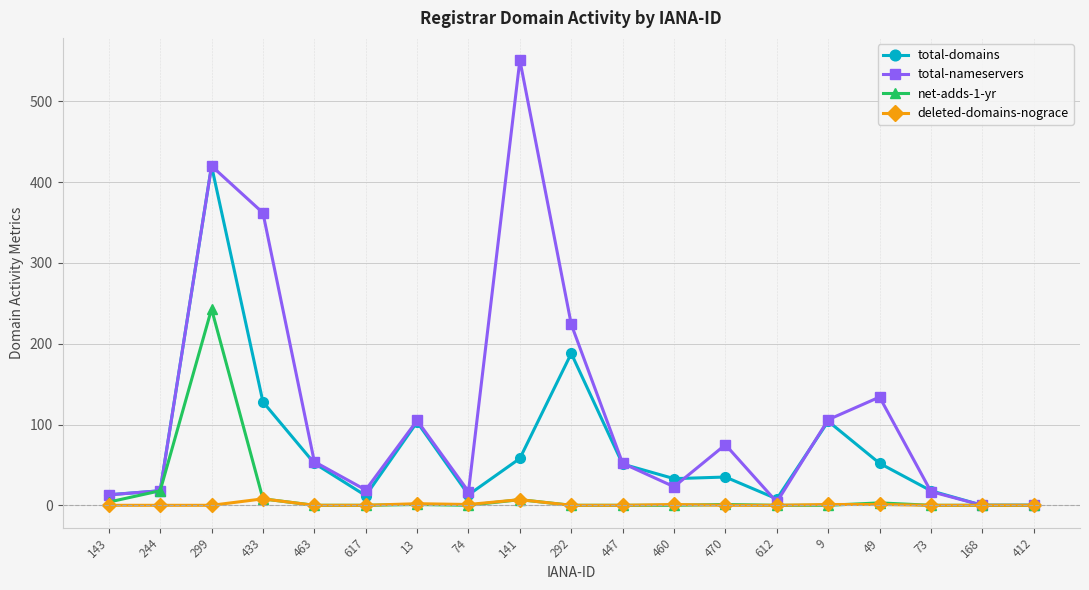

What is the difference between the maximum and second lowest values in the deleted-domains-nograce series?

8